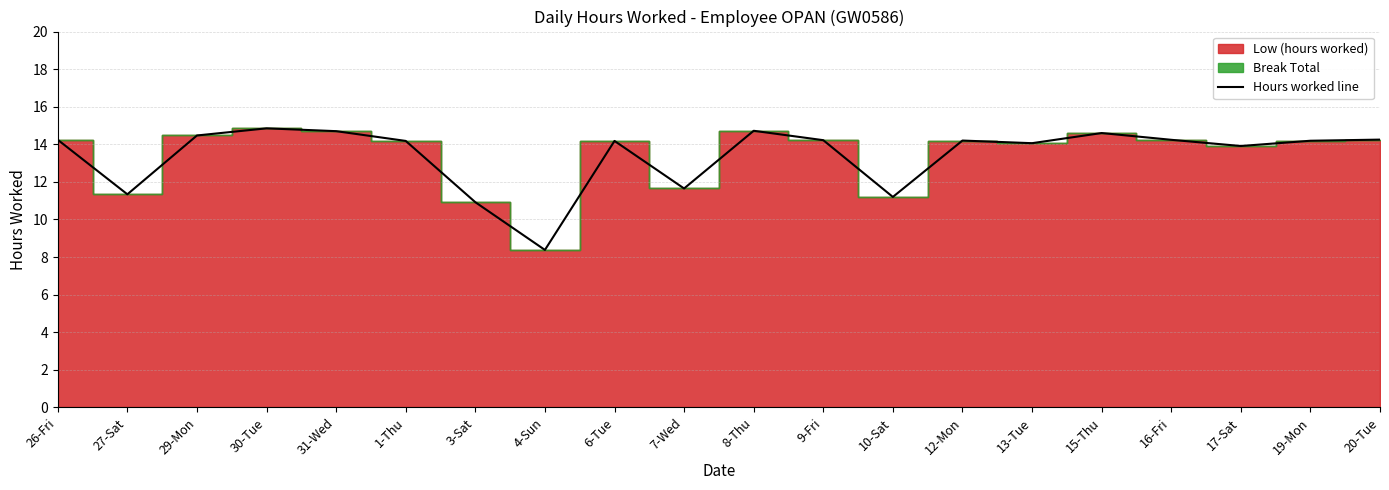

At which label does the data first exceed 14?

26-Fri